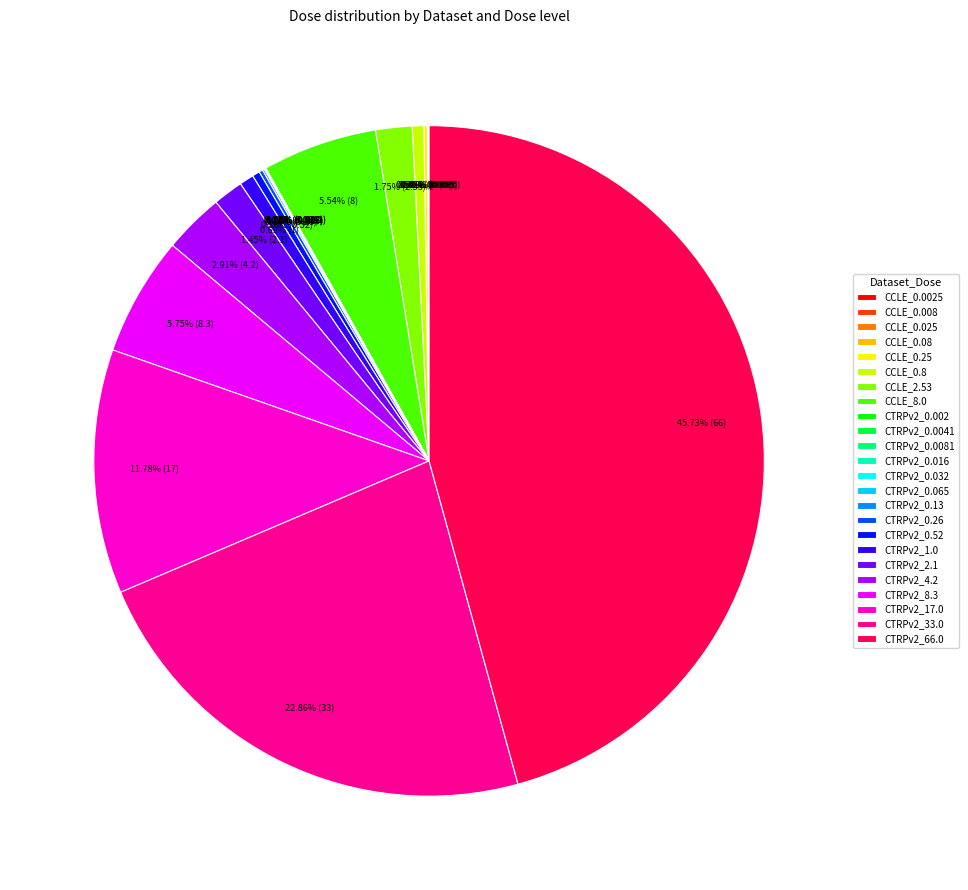

How much of the chart is everything except CTRPv2_1.0?

99.3%